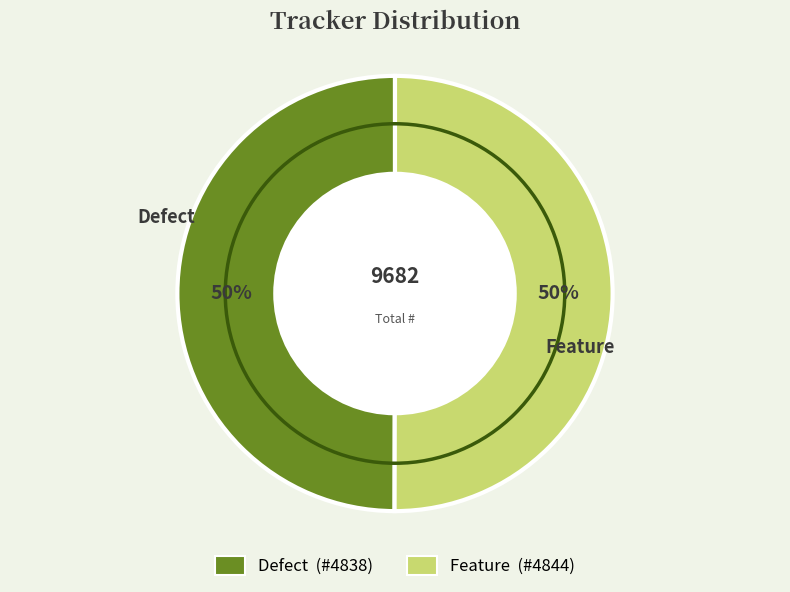

Approximately how many times larger is the value at Defect compared to Feature?

1.0